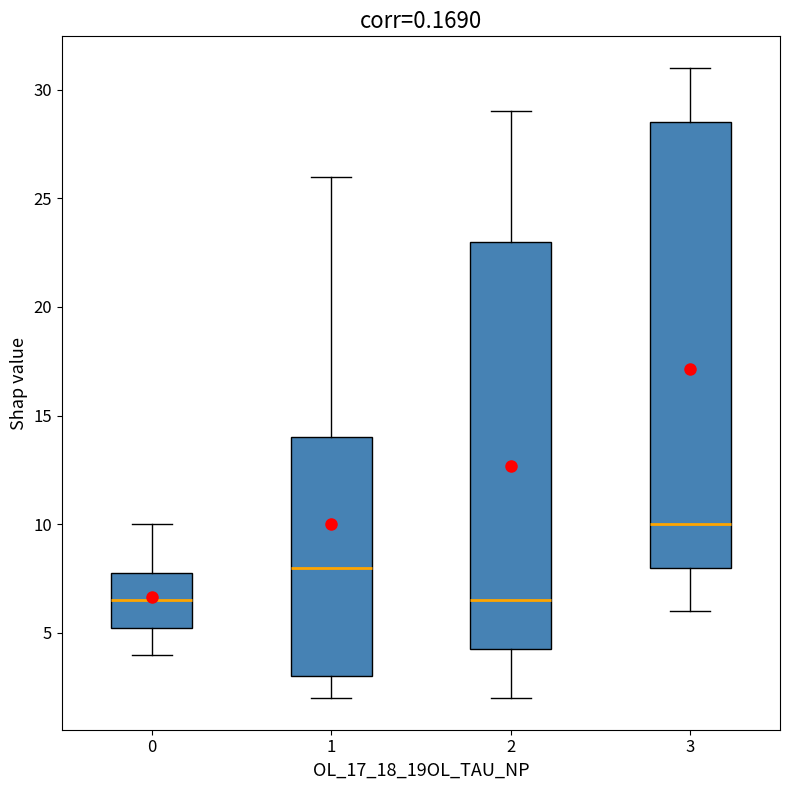

Reading left to right, read every box against the y-axis: the position of its median line, the range the box covers, and the ends of its whiskers. The values are not printed on the chart, so give them approximately, as read against the axis.

0: median 6.5, box 5.5 to 8.0, whiskers 4.0 to 10.0
1: median 8.0, box 3.0 to 14.0, whiskers 2.0 to 26.0
2: median 6.5, box 4.5 to 23.0, whiskers 2.0 to 29.0
3: median 10.0, box 8.0 to 28.5, whiskers 6.0 to 31.0